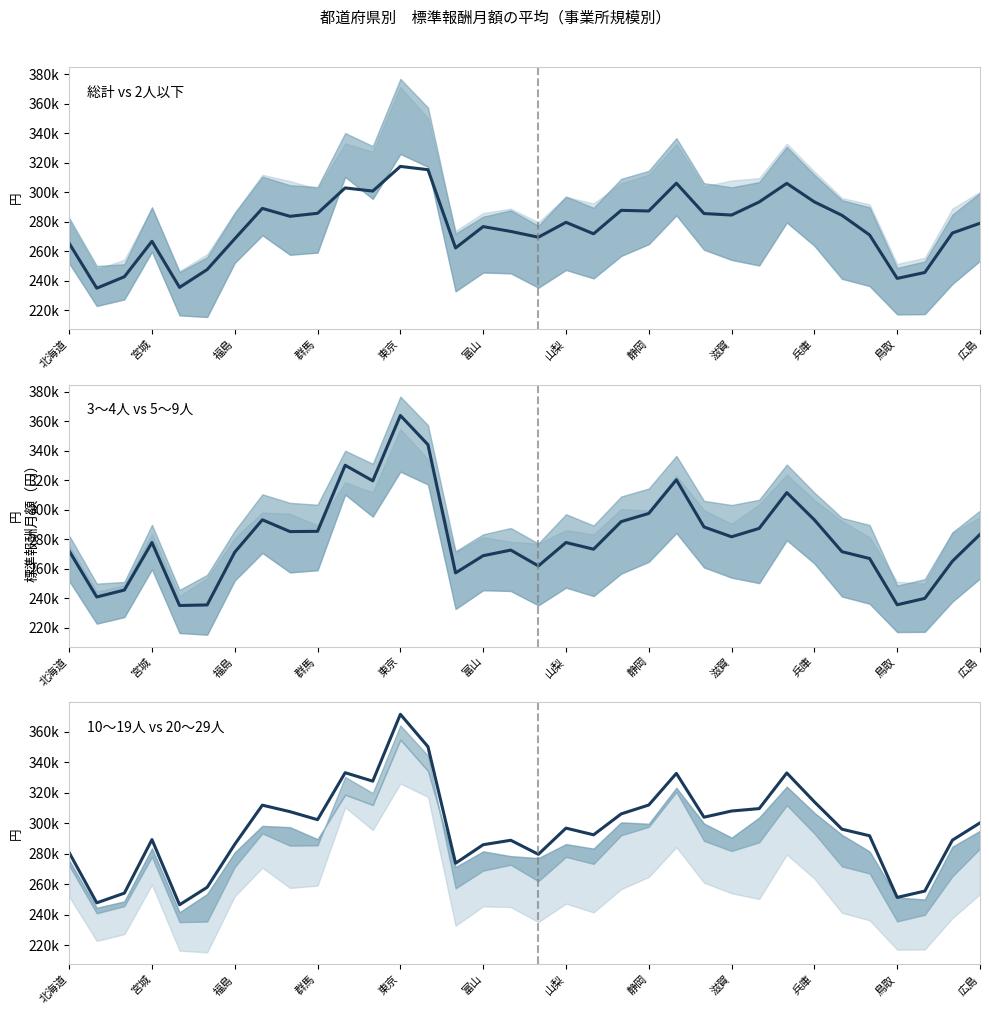

Is it true that 標準報酬月額(10-19人) equals 493789 at 広島?

False